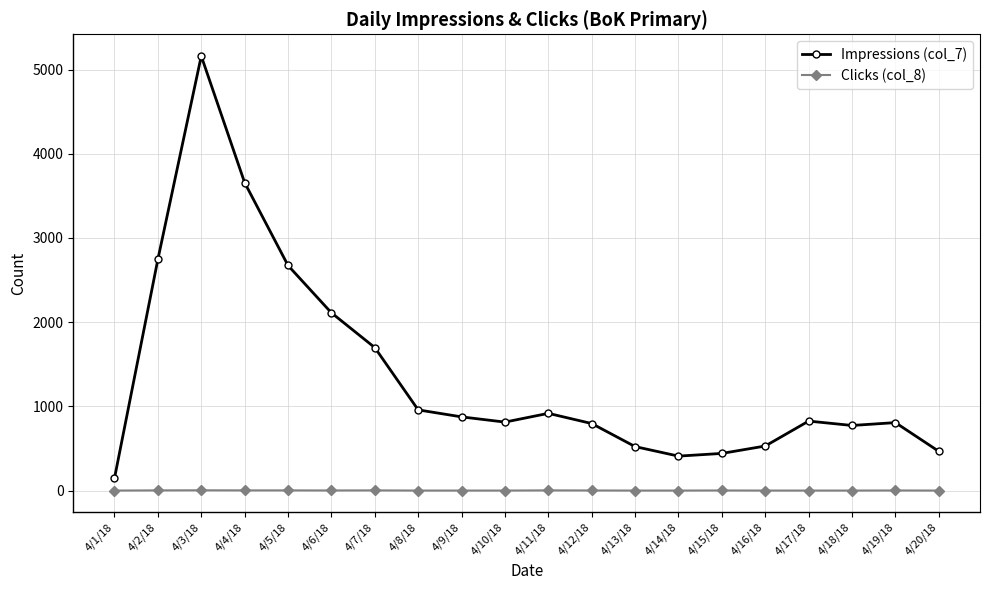

At which label does Impressions (col_7) reach its minimum?

4/1/18